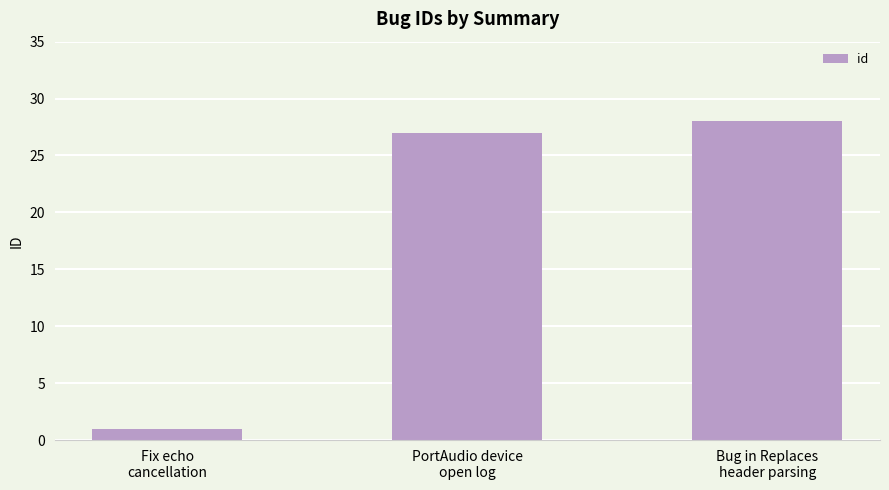

What is the change in value from Fix echo
cancellation to Bug in Replaces
header parsing?

+27